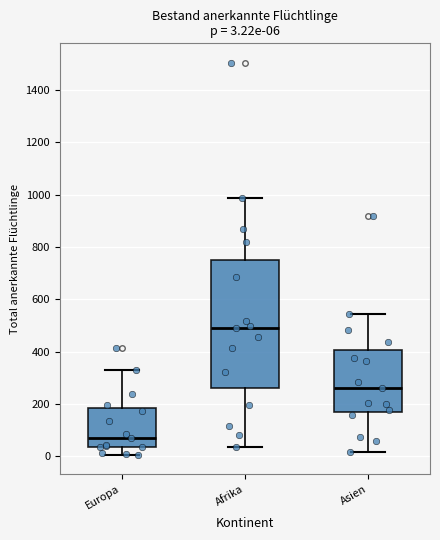

Which box is the tallest, from its lower edge to its upper edge?

Afrika